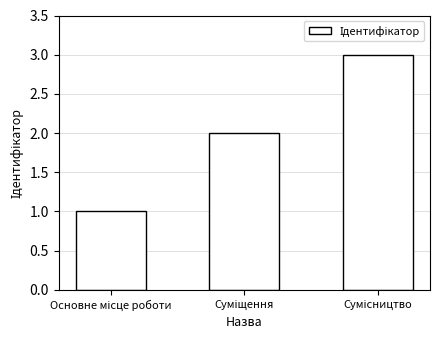

What is the sum of all values?

6